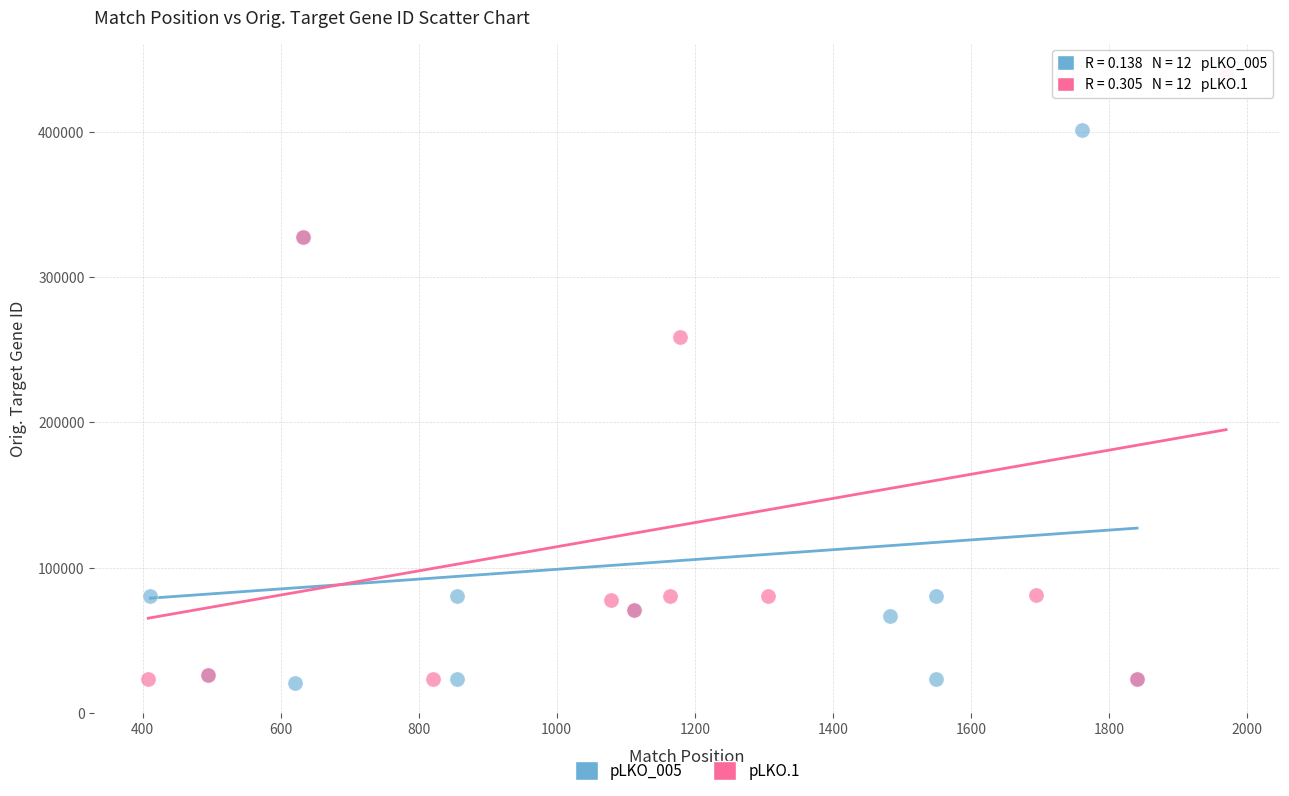

Which series reaches the maximum Y coordinate?

pLKO.1